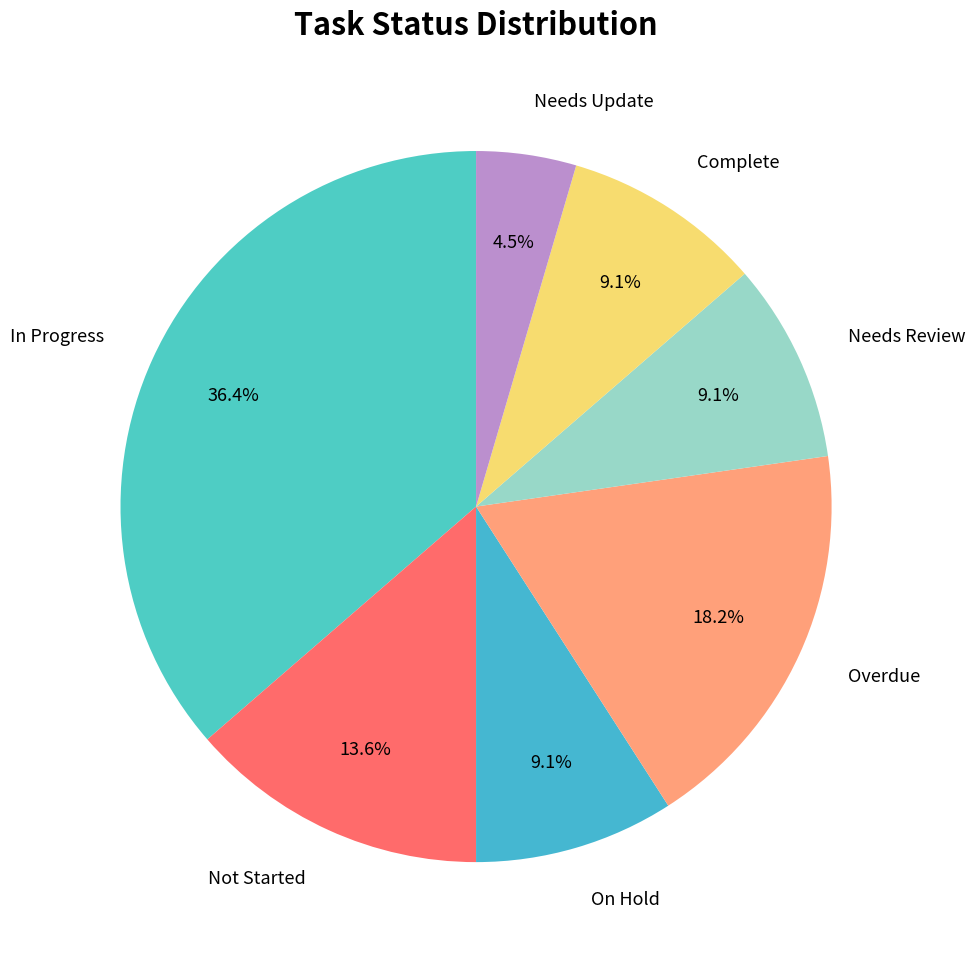

What is the total percentage of Complete and In Progress?

45.5%